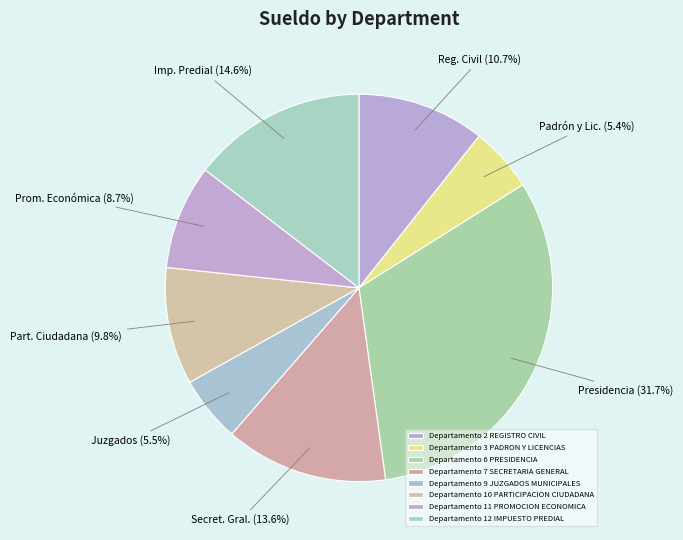

Count the number of slices in the pie.

8